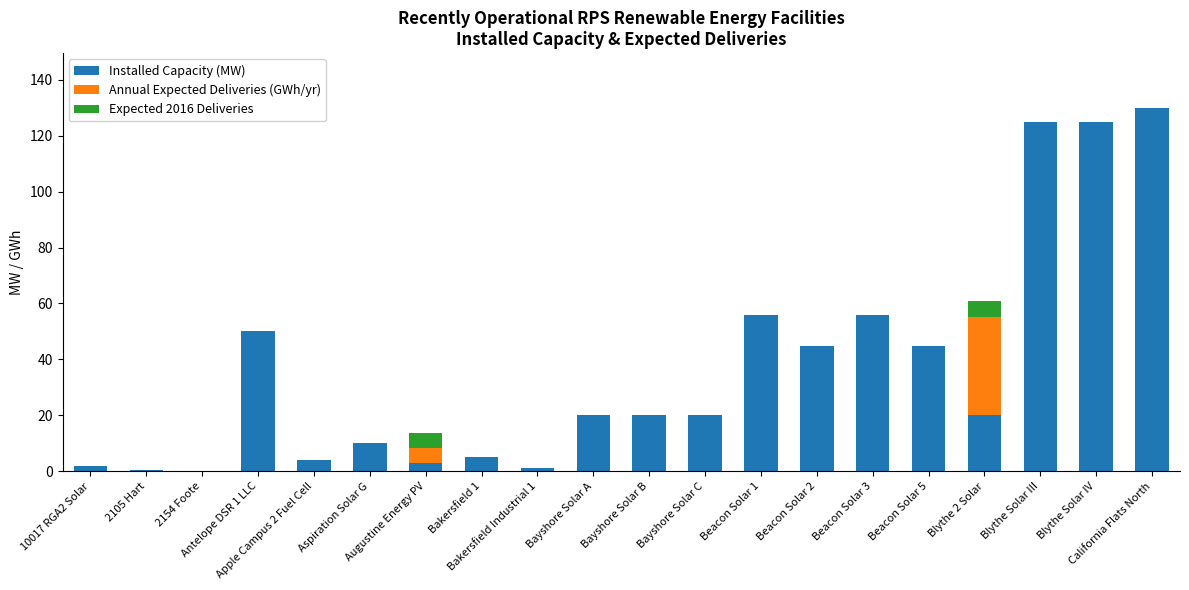

What is the maximum value for Installed Capacity (MW)?

130.0